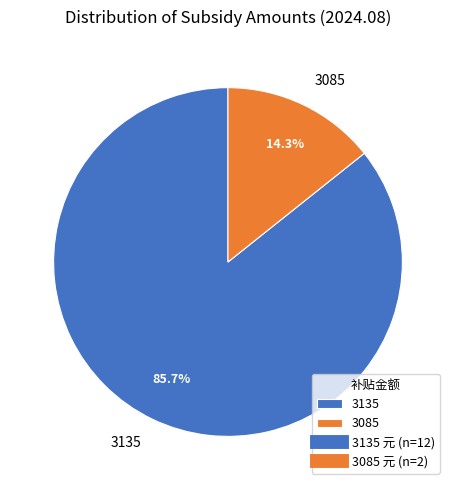

How many segments does this pie chart have?

2